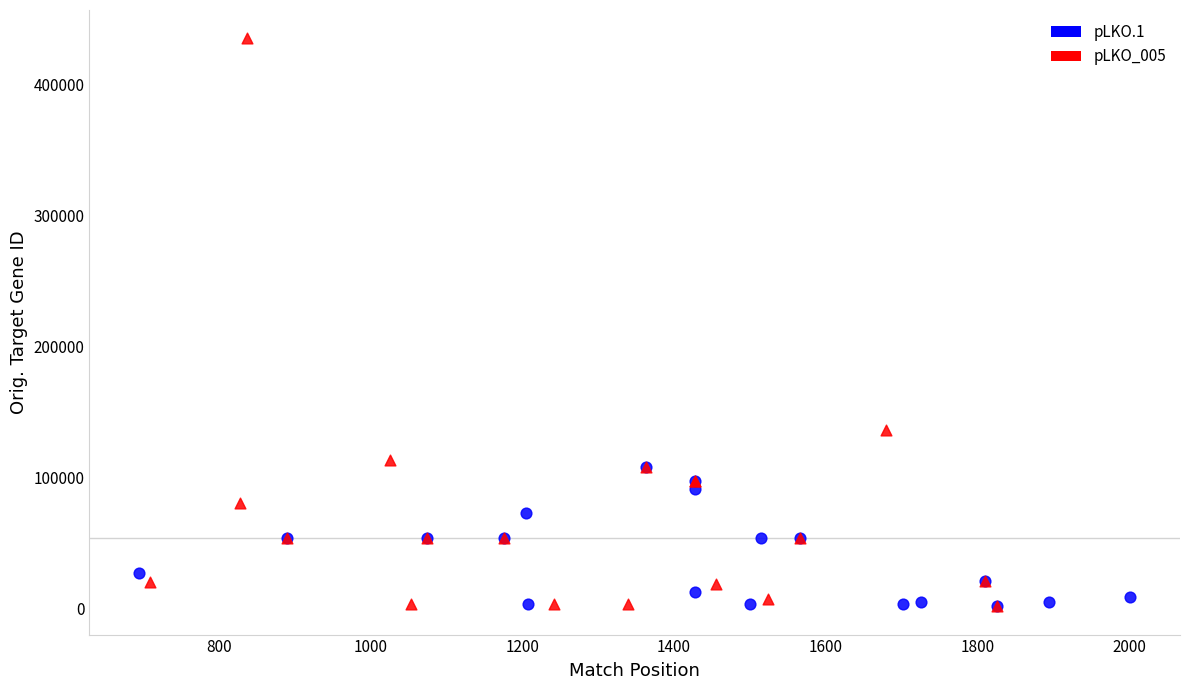

Which series contains the highest Y value?

pLKO_005